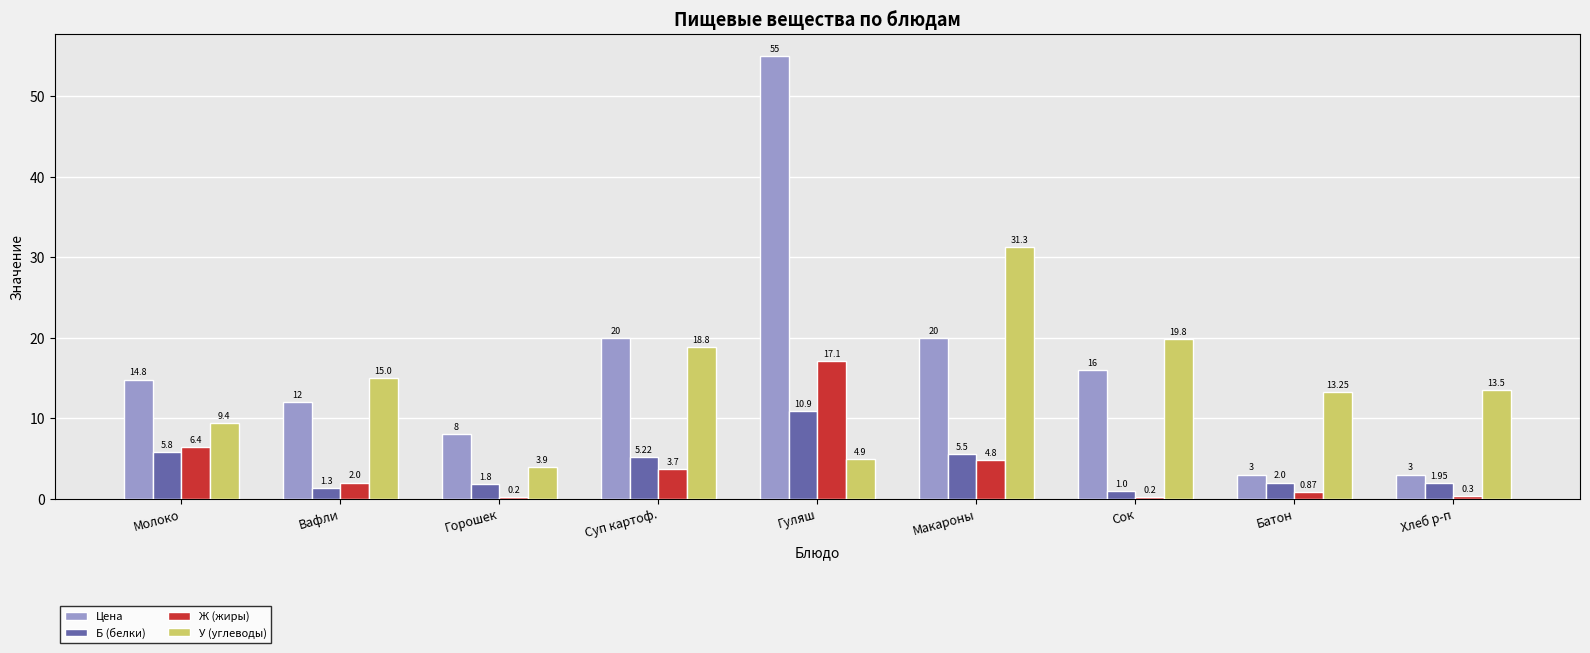

At Горошек, list the series in order from smallest to largest.

Ж (жиры), Б (белки), У (углеводы), Цена